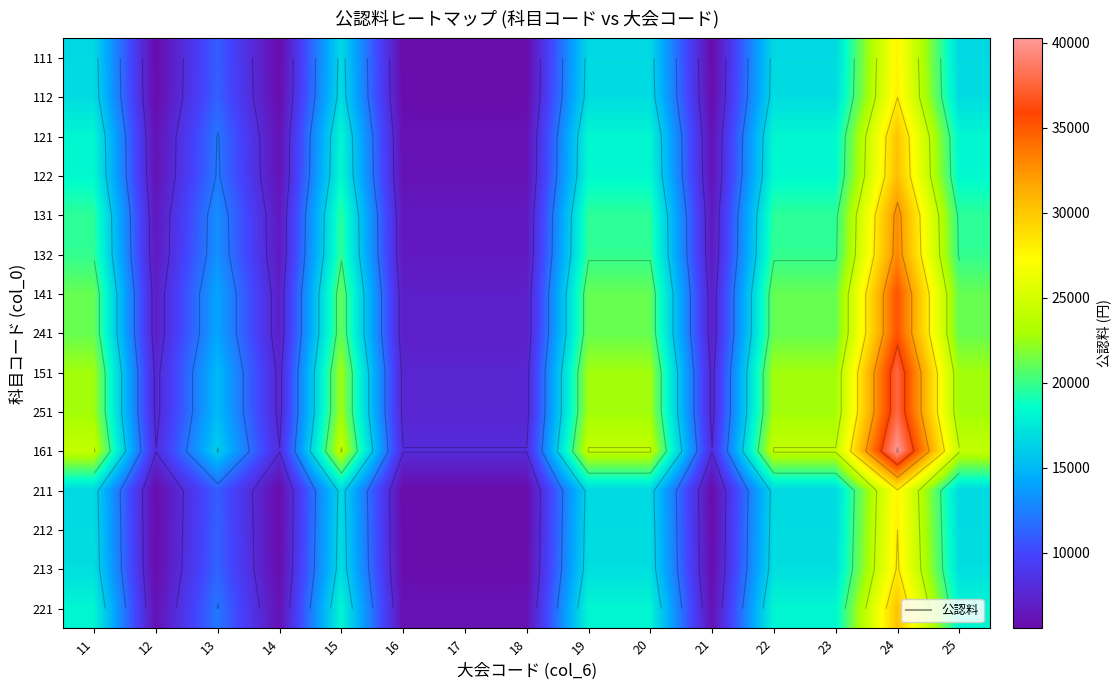

True or false: 211 has a value of 23266.2 at 23.

False